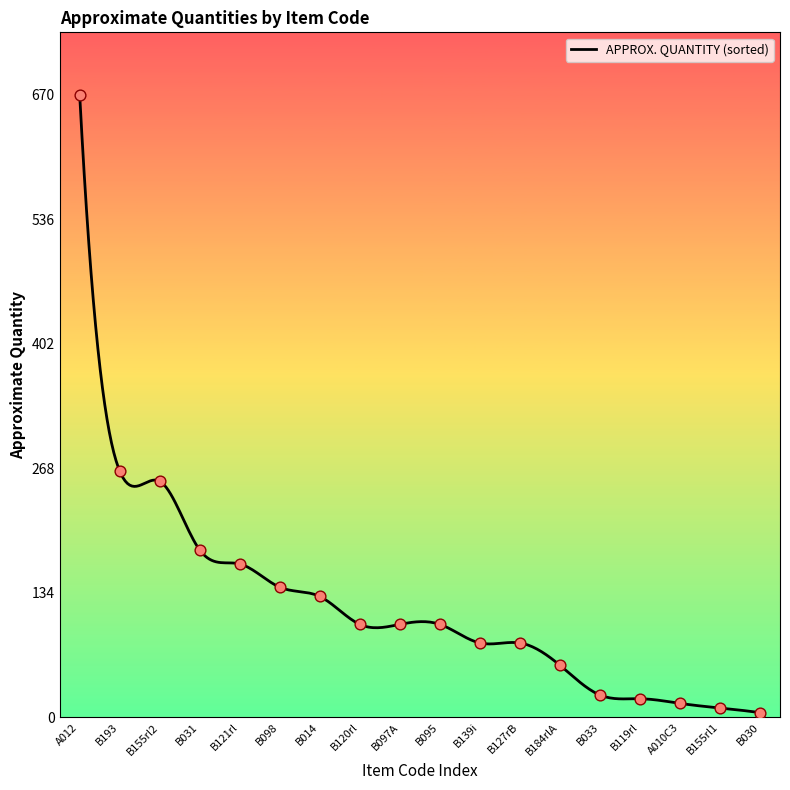

What is the change in value from B119rl to B120rl?

+80